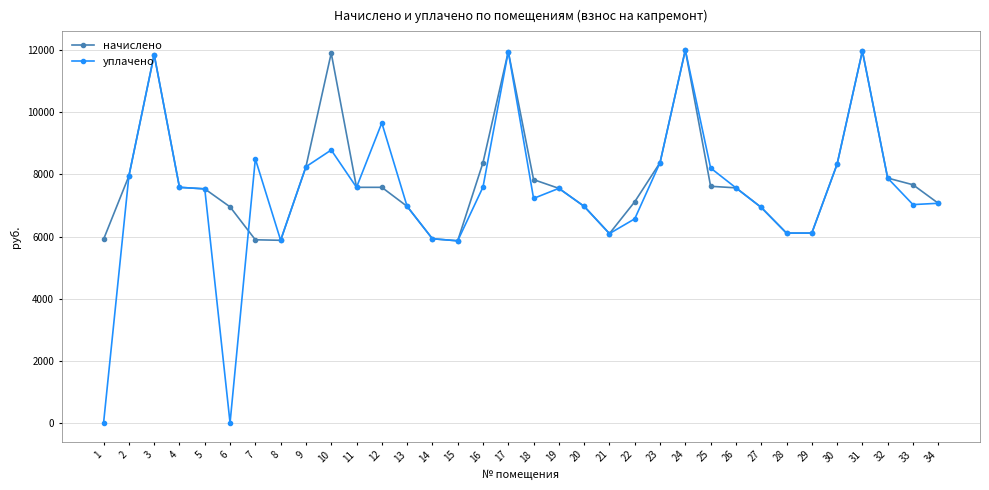

What is the value of the уплачено point at the 9th from the left?

8246.9